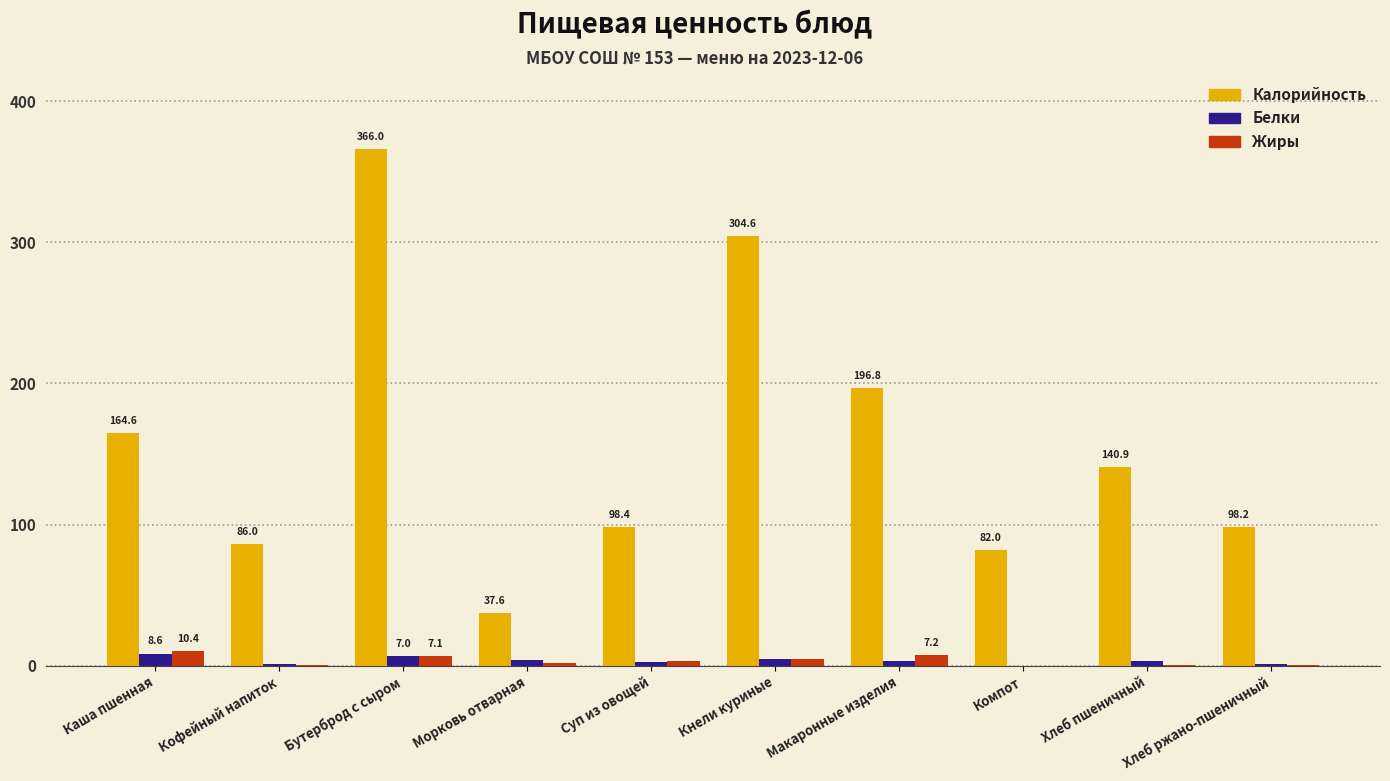

What is the sum of the Калорийность values at Хлеб ржано-пшеничный and Кнели куриные?

402.8